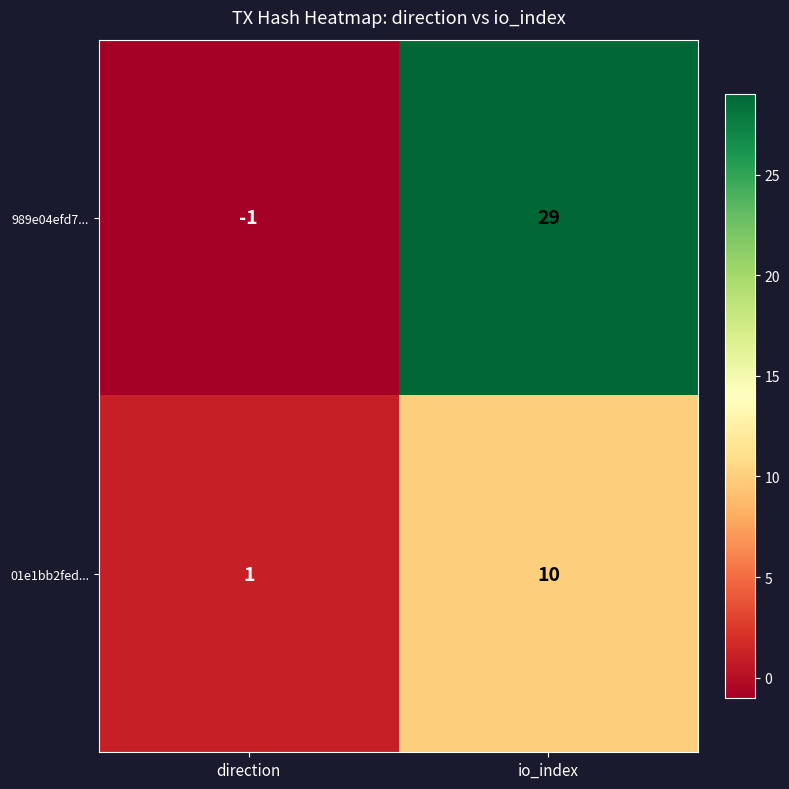

At which label is 989e04efd7... closest to 14?

direction